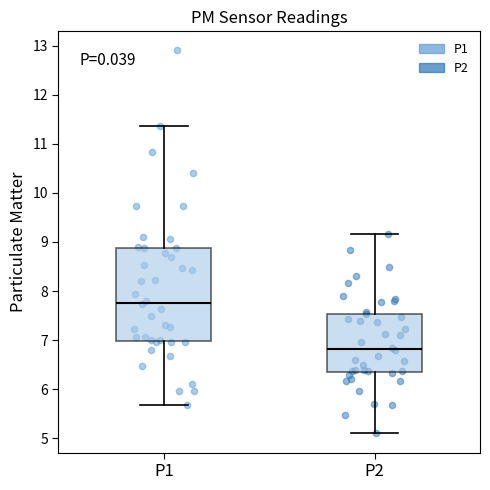

Reading left to right, transcribe this box plot: for each box, give where its median line is, the range the box spans, and where its two whiskers end, as read against the y-axis. The values are not printed on the chart, so give them approximately, as read against the axis.

P1: median 7.8, box 7.0 to 8.9, whiskers 5.7 to 11.4
P2: median 6.8, box 6.4 to 7.5, whiskers 5.1 to 9.2